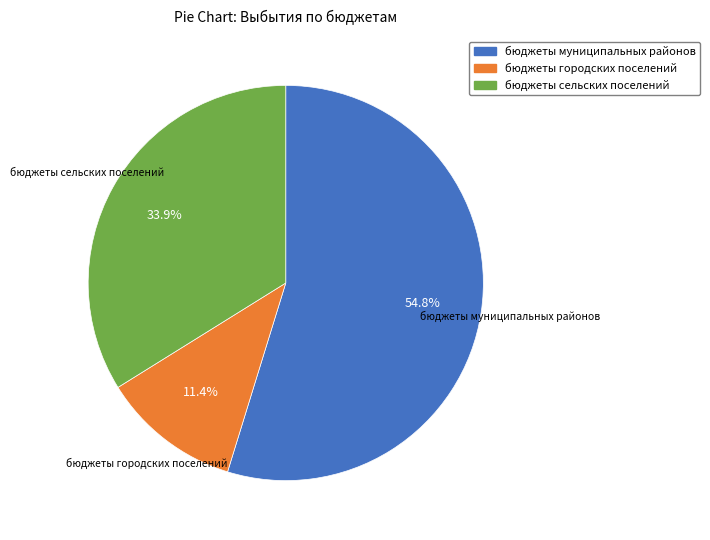

Which category has the biggest portion of the pie?

бюджеты муниципальных районов